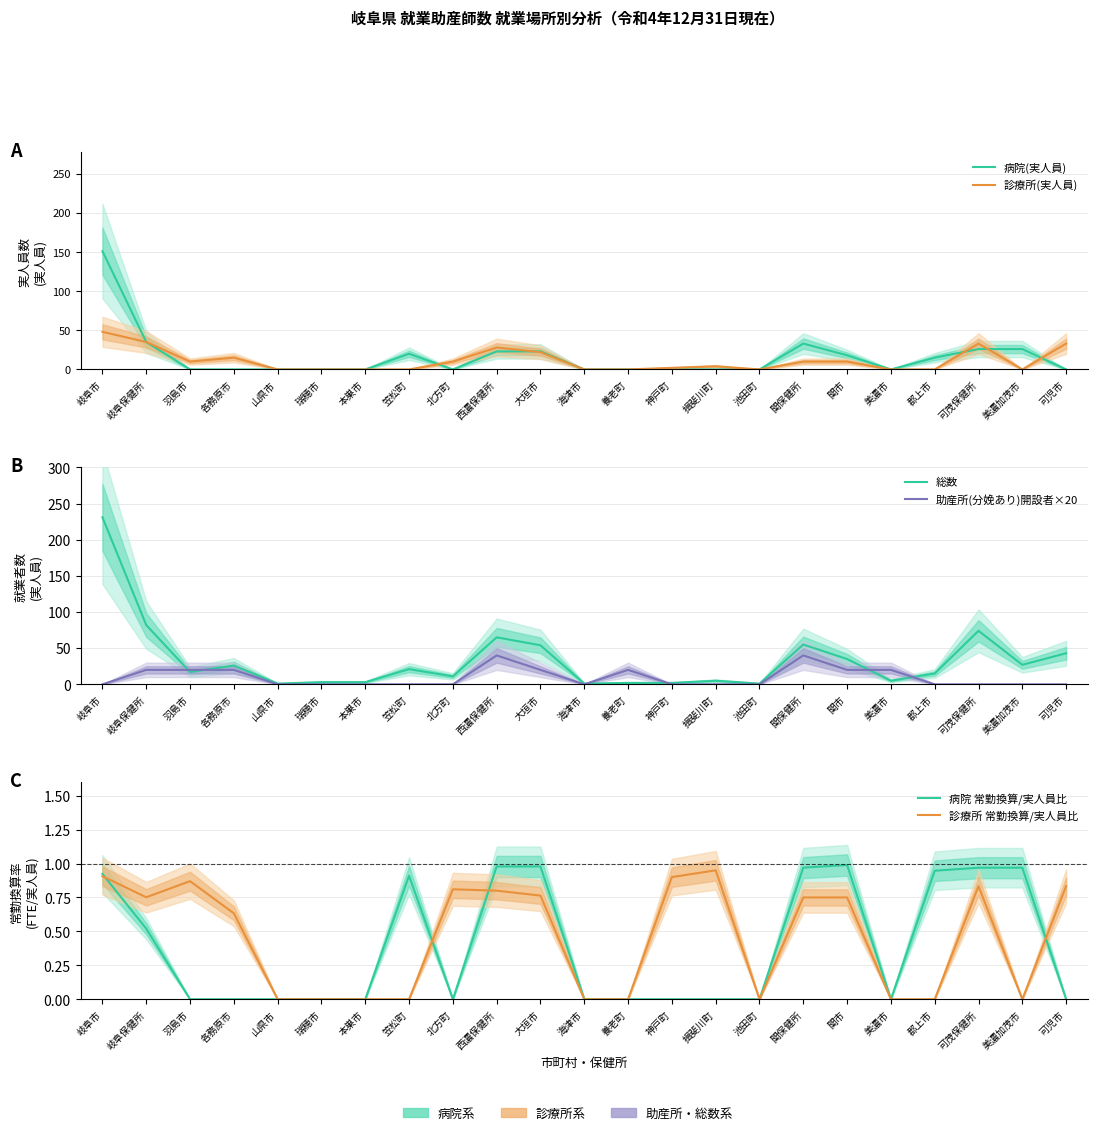

What is the difference between the 助産所(分娩あり)開設者×20 values at 本巣市 and 大垣市?

20.0